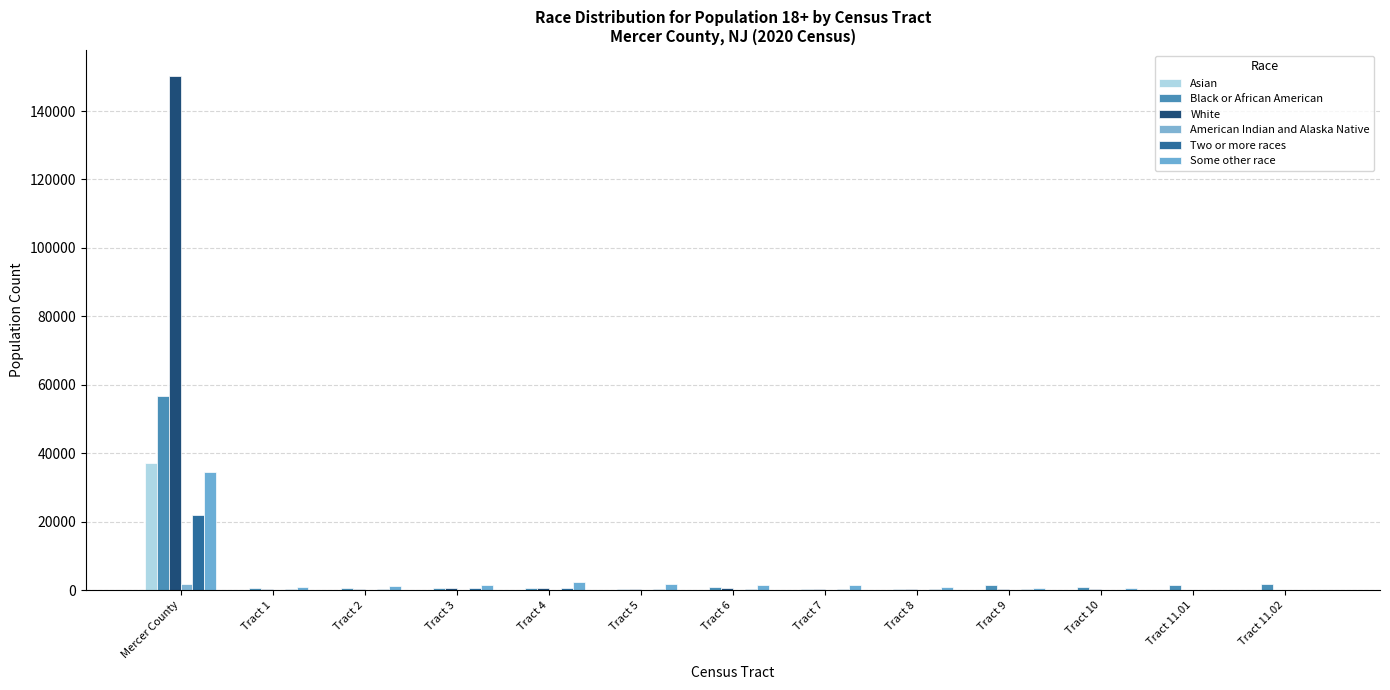

The value of Asian at Tract 7 is 19. True or false?

True